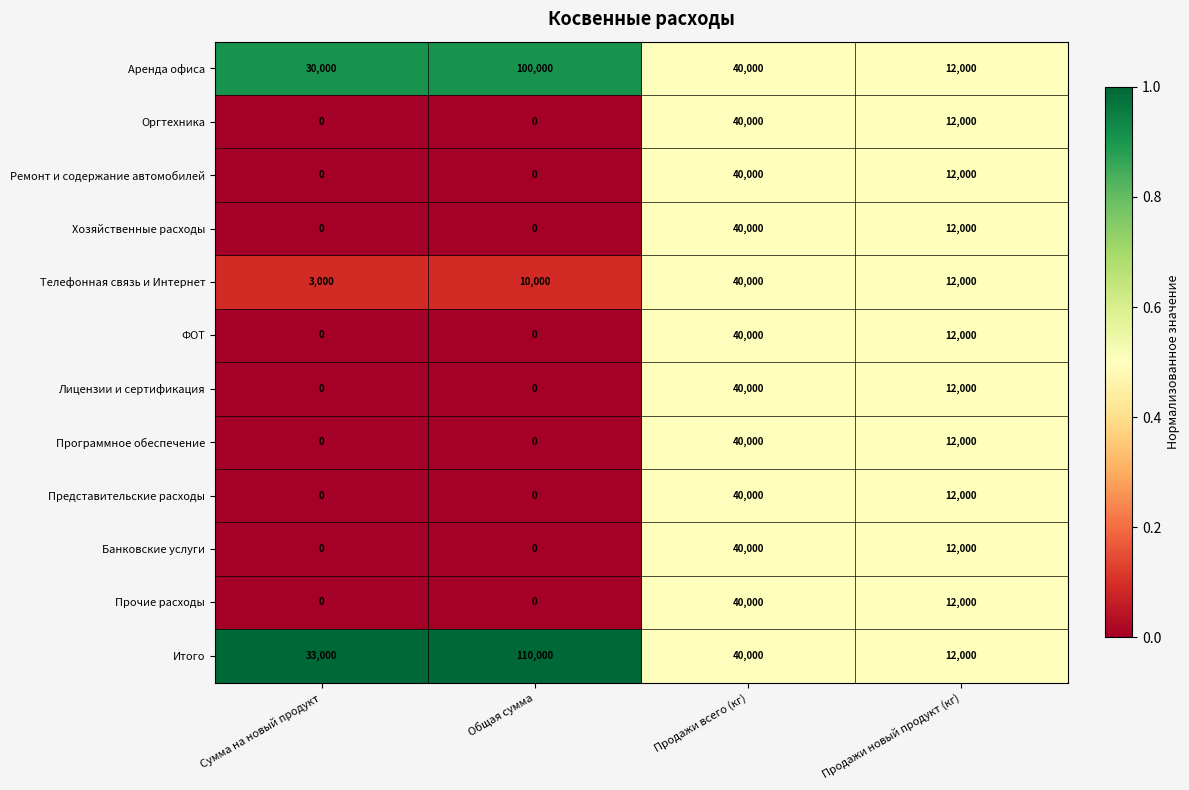

At which label is Представительские расходы closest to 20000?

Продажи новый продукт (кг)